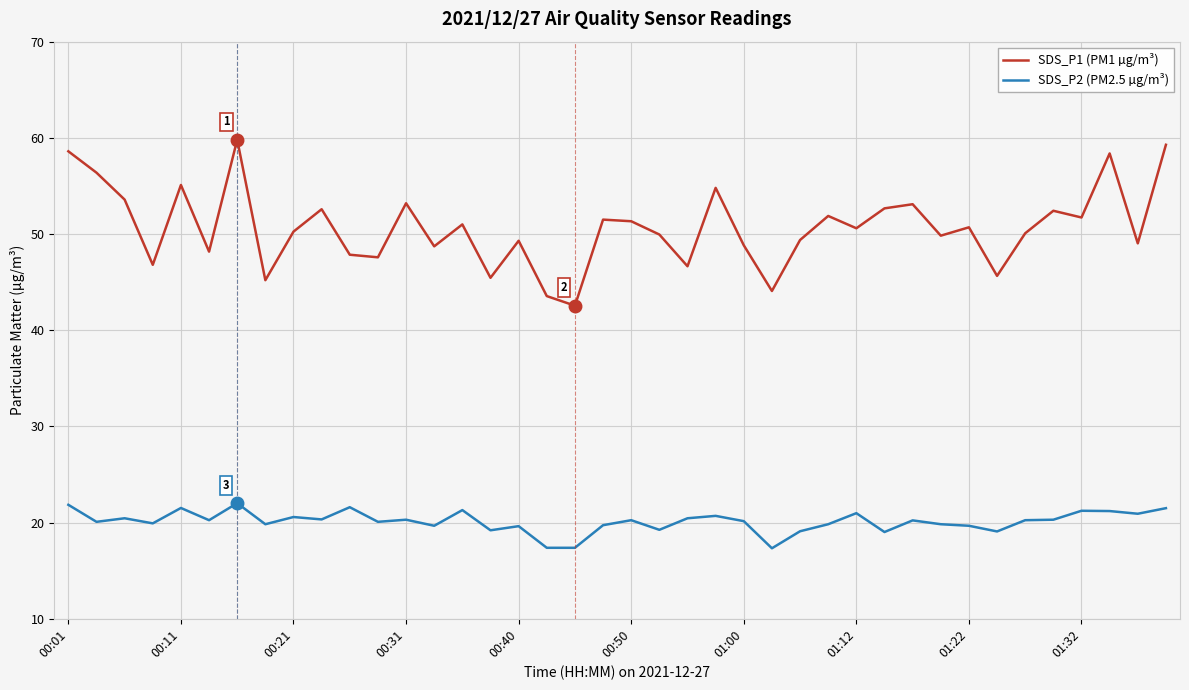

In SDS_P2 (PM2.5 µg/m³), how many points are higher than both neighbors (excluding endpoints)?

13